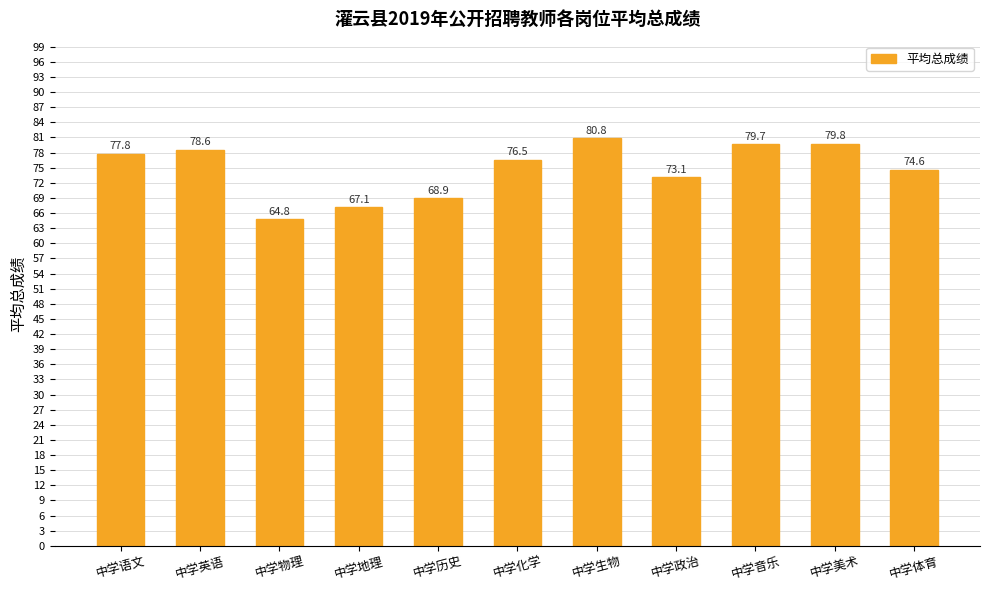

Which has a higher value, 中学体育 or 中学英语?

中学英语